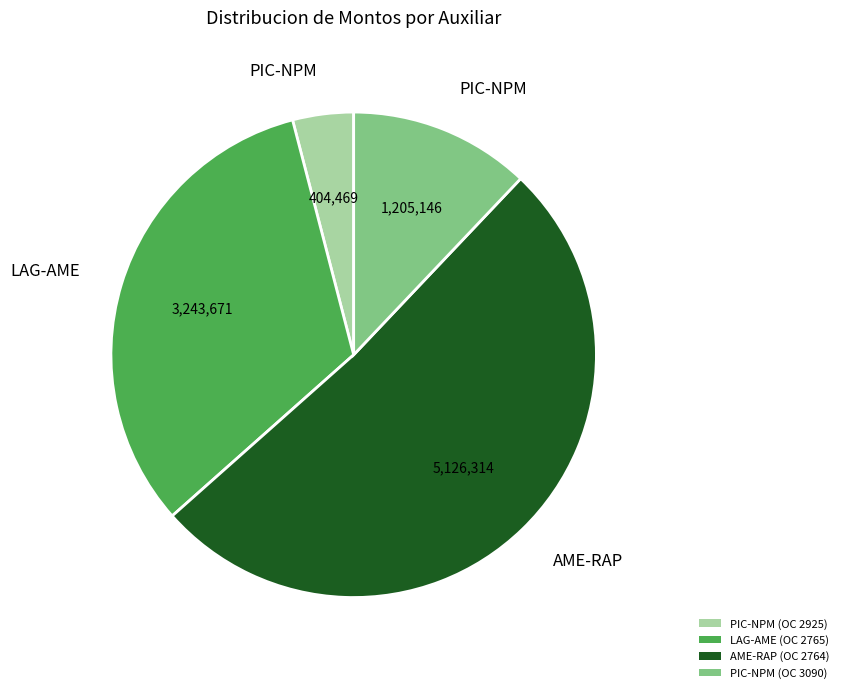

Which category accounts for the majority?

AME-RAP (OC 2764)